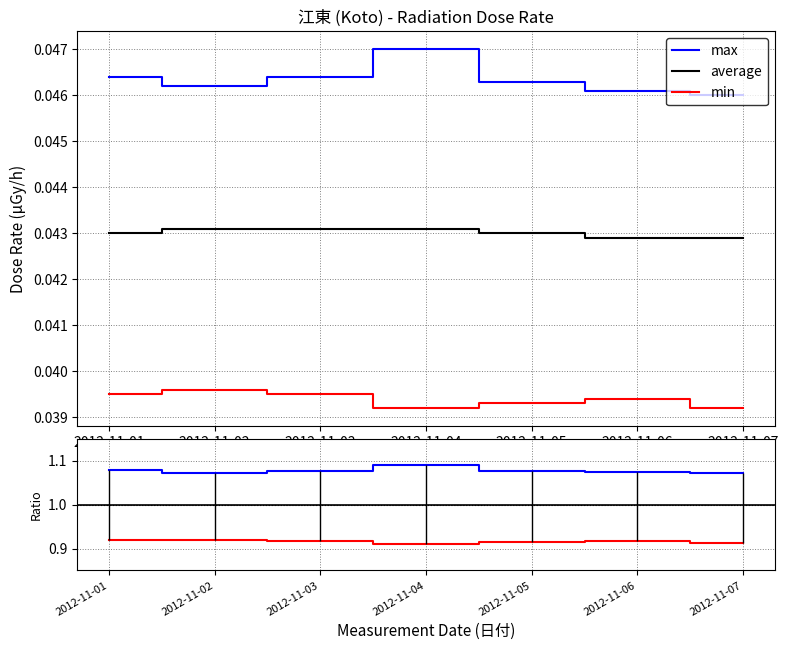

What is the total value across all series at 2012-11-07?

2.1